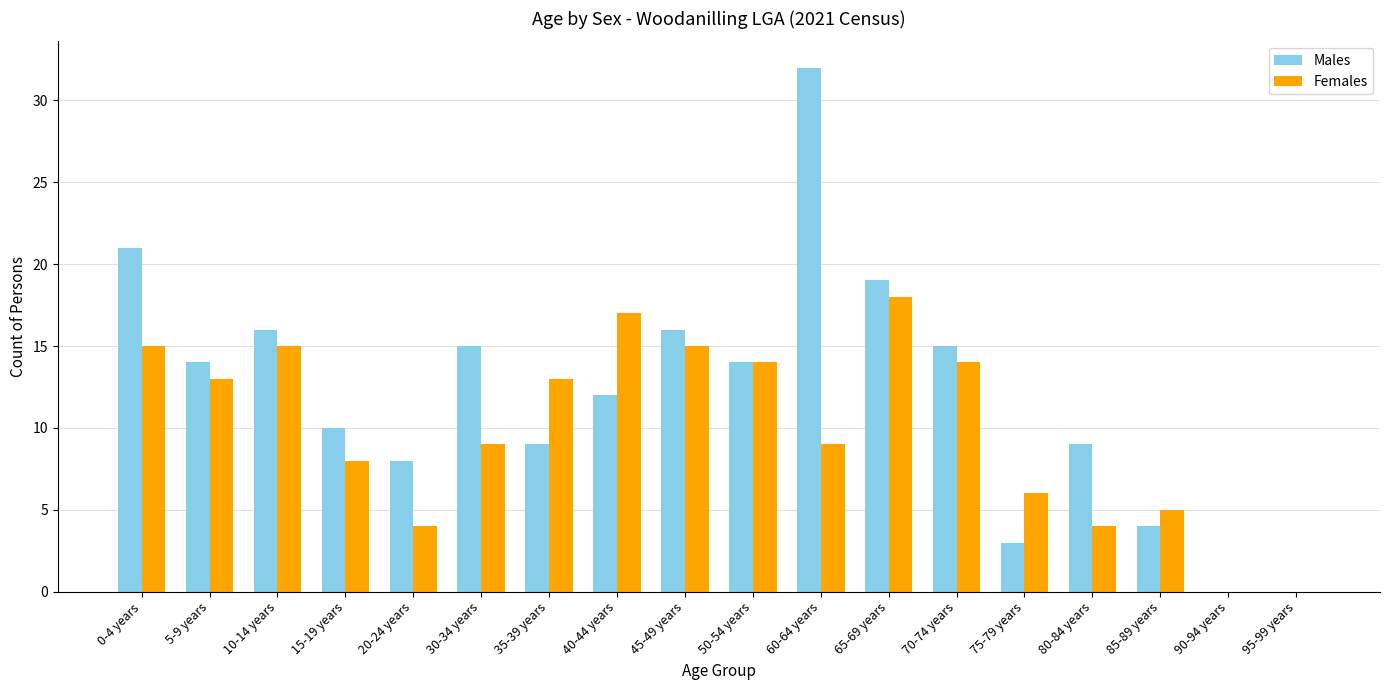

Is the value of Females at 40-44 years greater than the value of Males at 80-84 years?

Yes